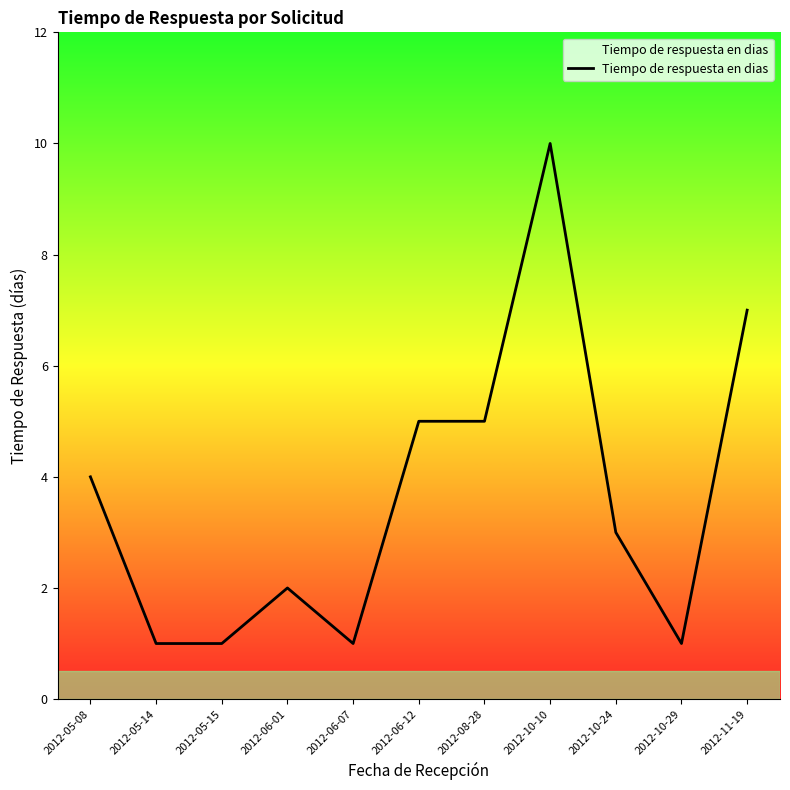

The chart shows a value of 2 at 2012-11-19. True or false?

False